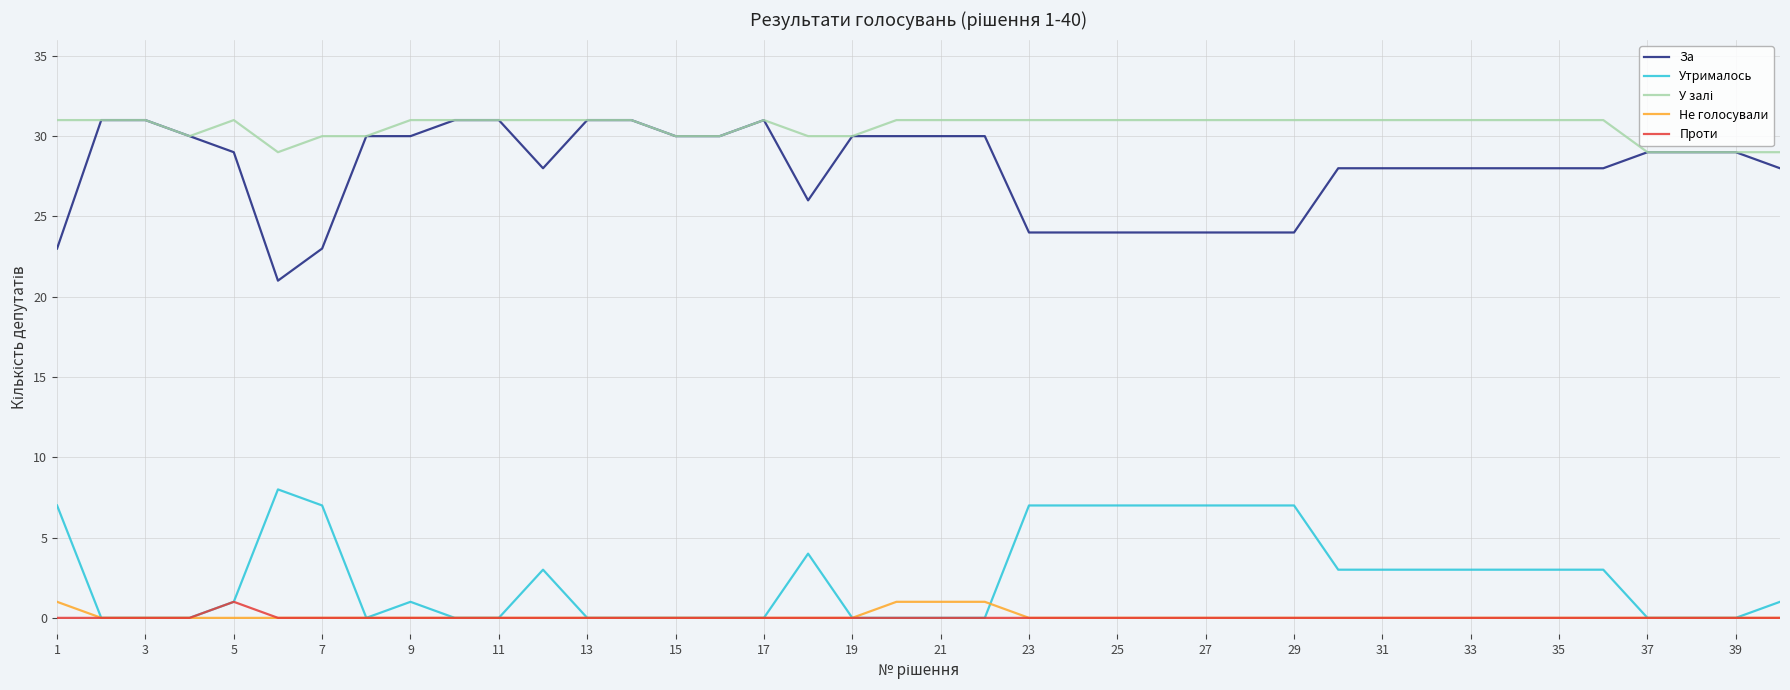

What is the maximum value shown in the chart?

31